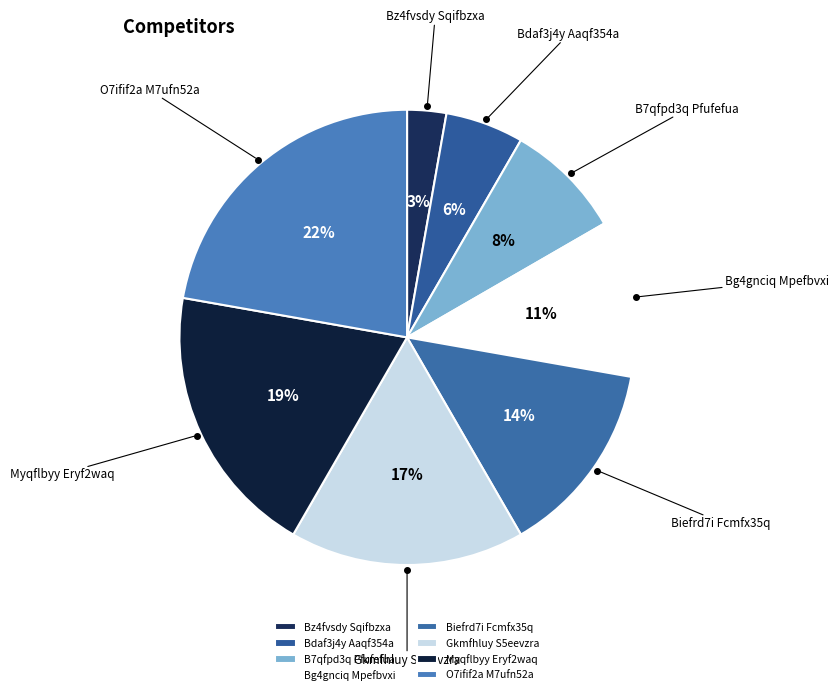

What percentage is the Gkmfhluy S5eevzra slice, to the nearest percent?

17%